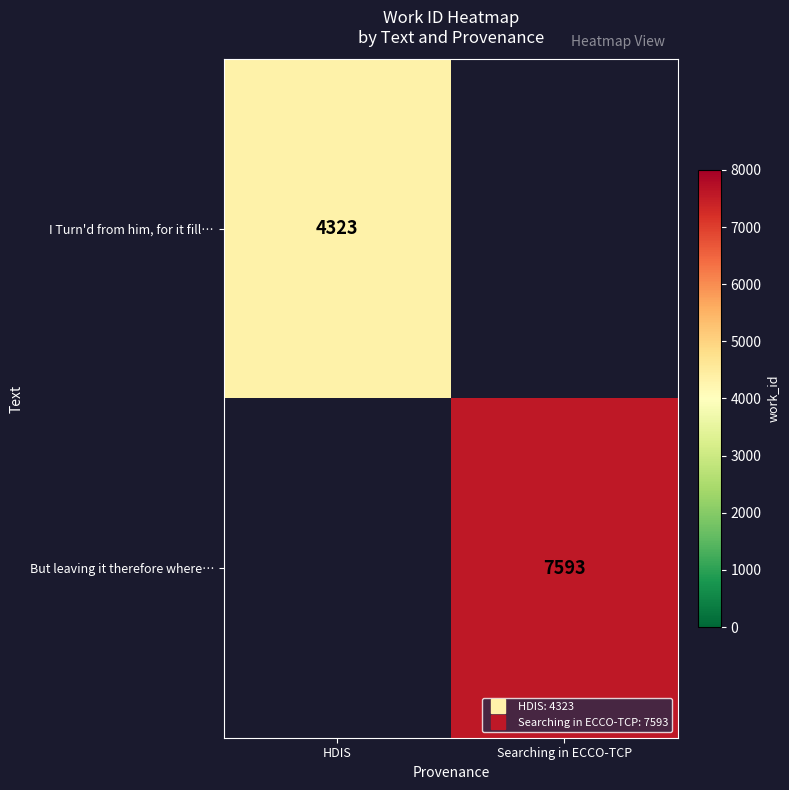

Count the number of categories in the chart.

2